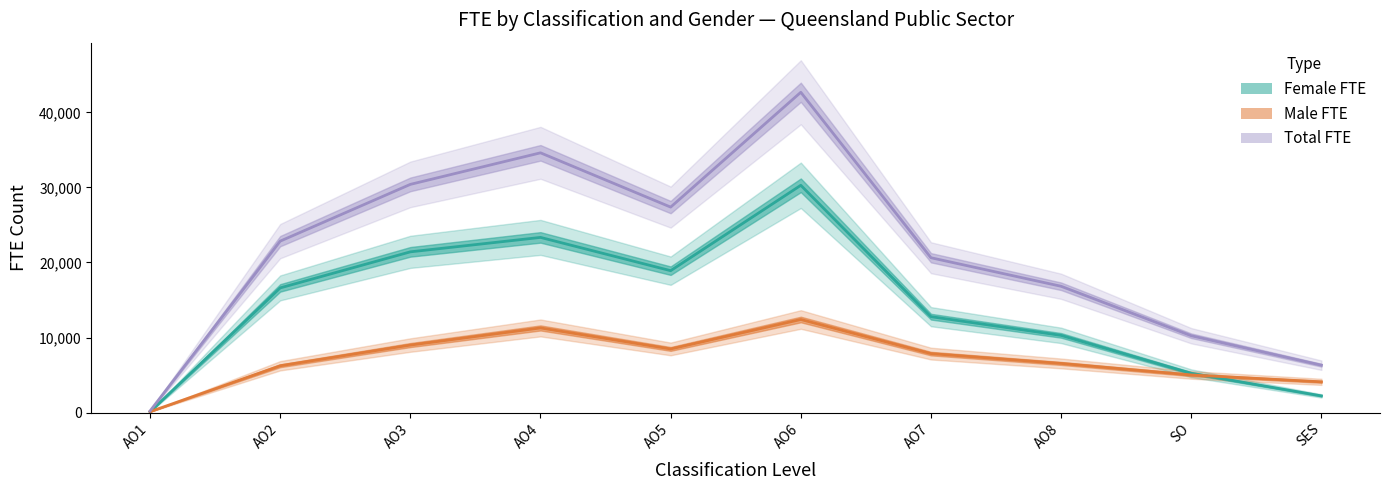

What are all the series names shown in the legend?

Female FTE, Male FTE, Total FTE